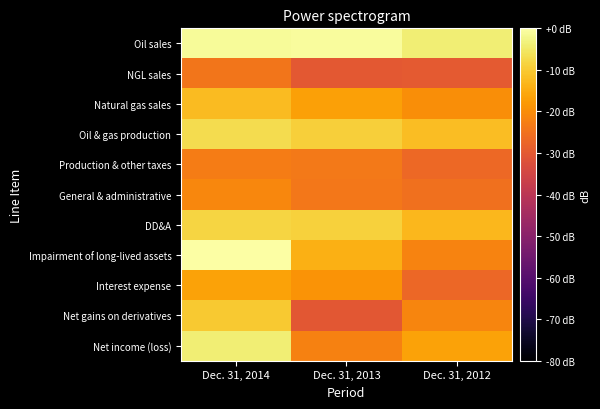

Rank the series at Dec. 31, 2012 from highest to lowest value.

Oil sales, Oil & gas production, DD&A, Net income (loss), Natural gas sales, Net gains on derivatives, Impairment of long-lived assets, General & administrative, Production & other taxes, Interest expense, NGL sales